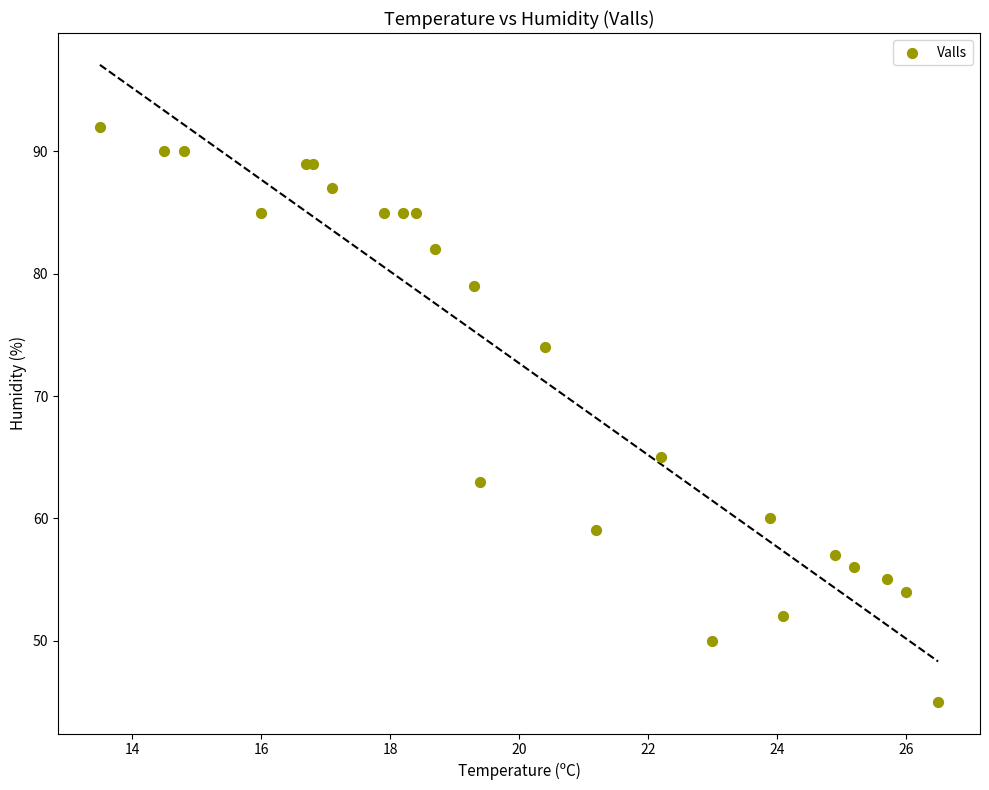

What Y value in the scatter plot is closest to 68?

65